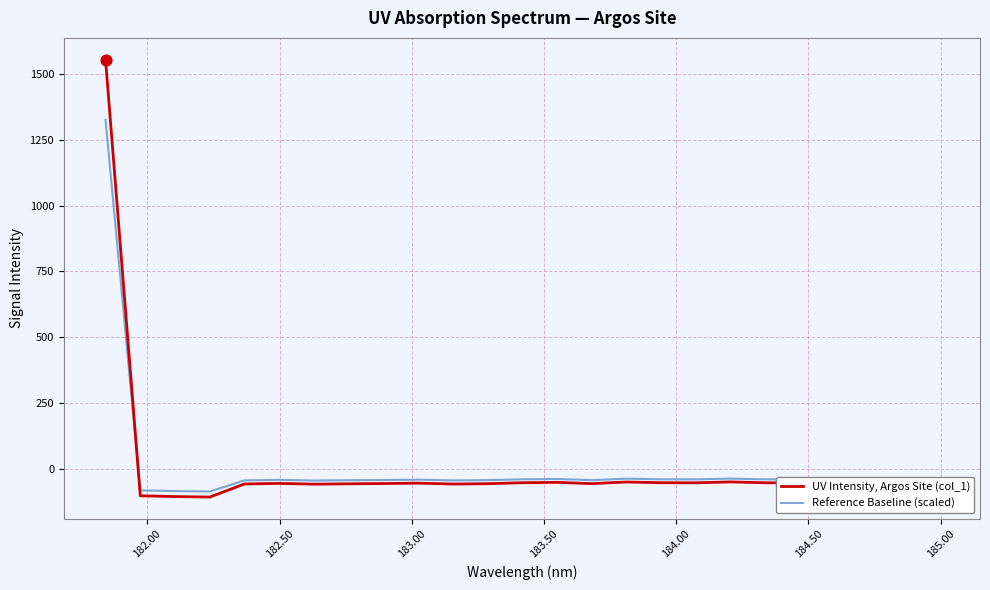

Rank the series by their maximum value, from lowest to highest.

Reference Baseline (scaled), UV Intensity, Argos Site (col_1)